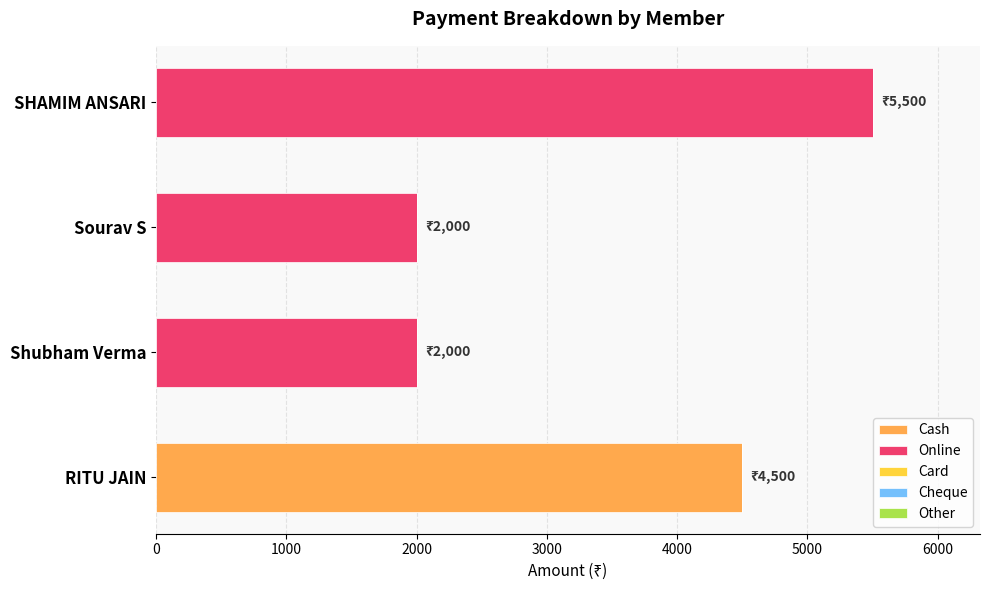

True or false: Cash has a value of 0 at Shubham Verma.

True